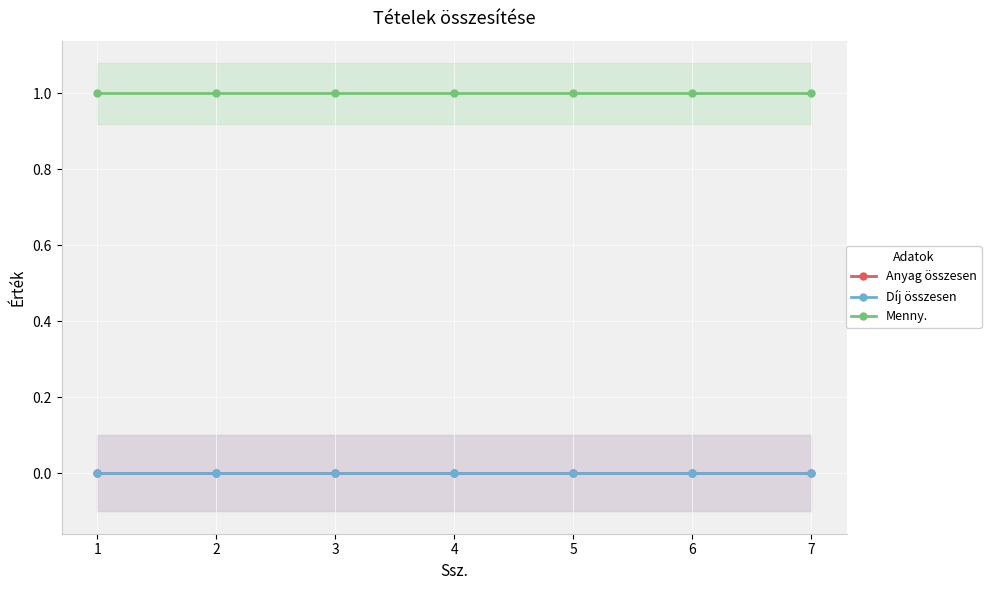

How many series are shown in this chart?

3